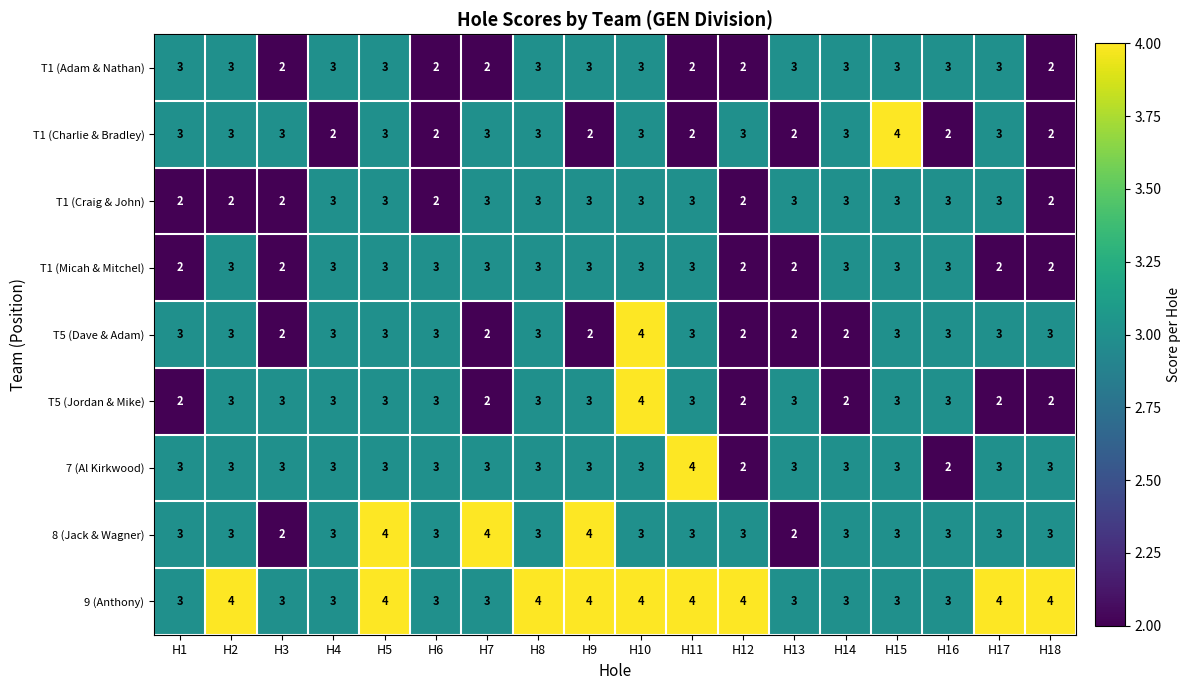

What is the sum of all T1 (Charlie & Bradley) values?

48